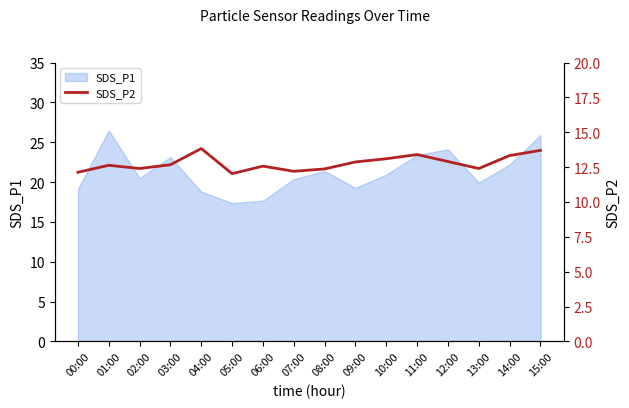

The value of SDS_P1 at 05:00 is 4.9. True or false?

False